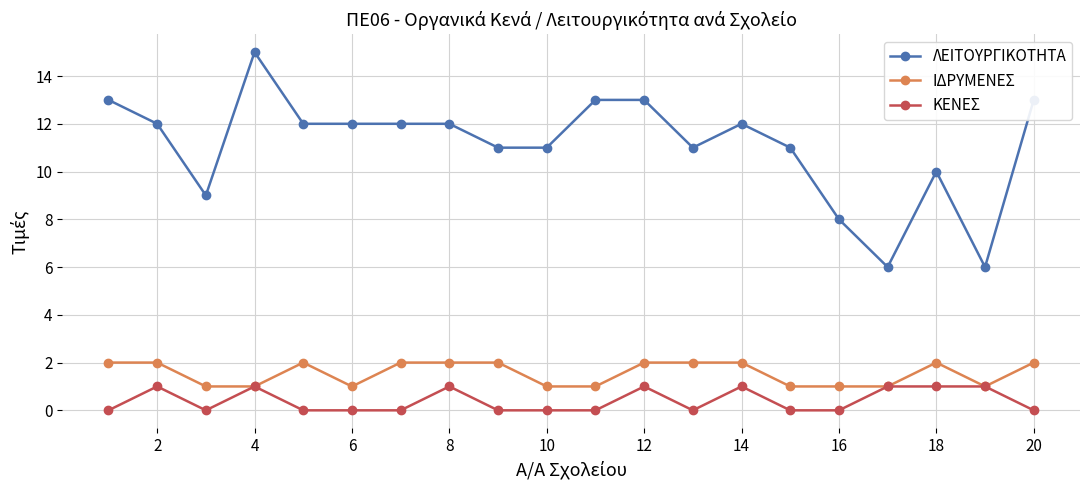

True or false: ΚΕΝΕΣ and ΛΕΙΤΟΥΡΓΙΚΟΤΗΤΑ intersect in this chart.

False